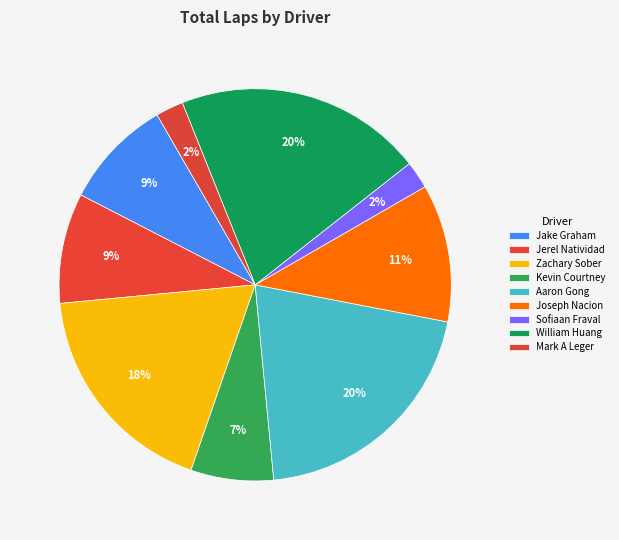

True or false: William Huang accounts for 20% of the total.

True